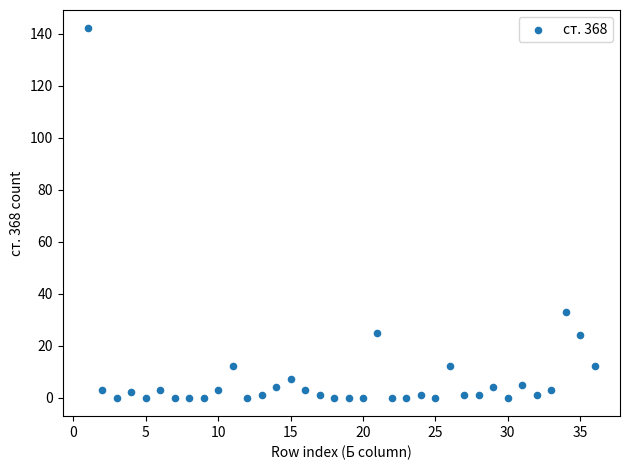

What is the range of X values (max minus min)?

35